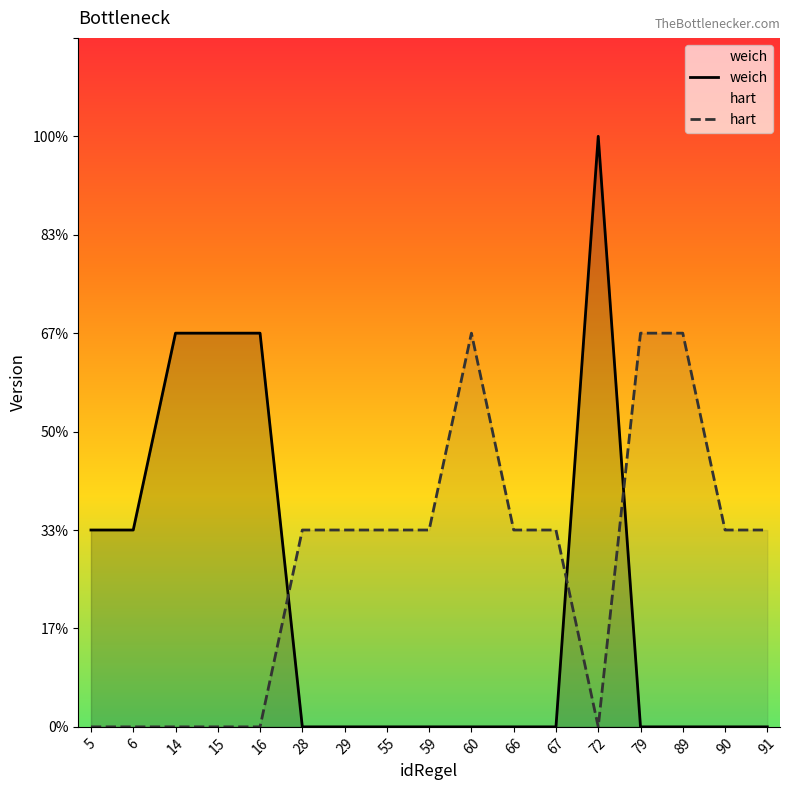

The hart series shows 1 at 91. True or false?

False